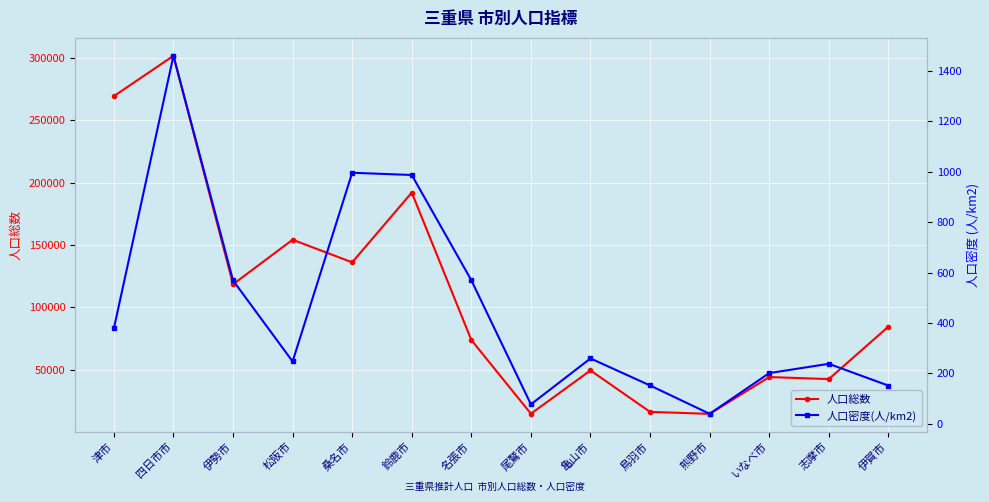

The value of 人口密度(人/km2) at 鳥羽市 is 224.0. True or false?

False